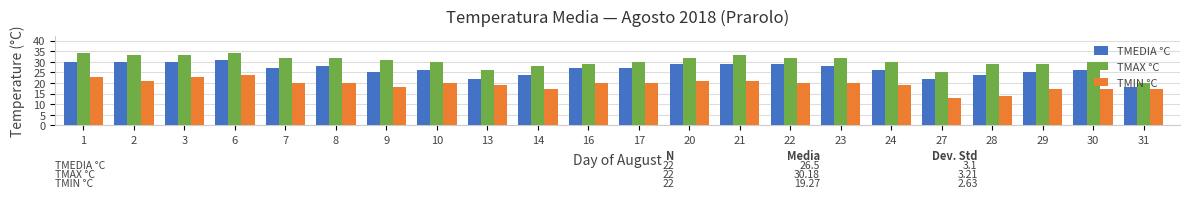

List the series in order of their overall mean, highest first.

TMAX °C, TMEDIA °C, TMIN °C